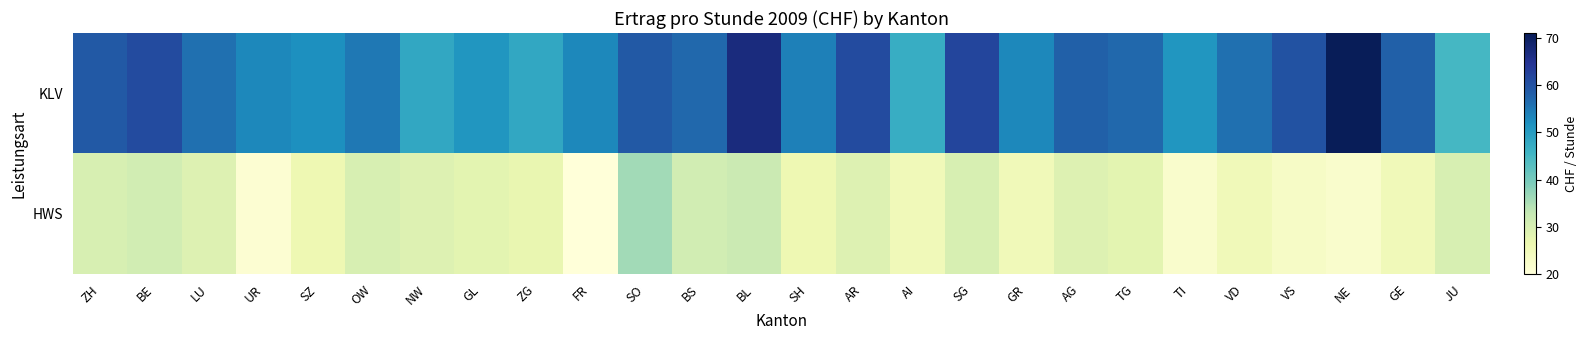

Reading right to left, what are all the values shown in this chart?

KLV: JU=45	GE=58	NE=71	VS=60	VD=56	TI=51	TG=57	AG=58	GR=53	SG=62	AI=47	AR=61	SH=54	BL=67	BS=57	SO=59	FR=53	ZG=48	GL=51	NW=48	OW=55	SZ=52	UR=53	LU=56	BE=61	ZH=59
HWS: JU=30	GE=25	NE=22	VS=23	VD=25	TI=22	TG=28	AG=29	GR=25	SG=30	AI=25	AR=29	SH=26	BL=32	BS=31	SO=36	FR=20	ZG=27	GL=28	NW=29	OW=30	SZ=26	UR=21	LU=29	BE=31	ZH=30